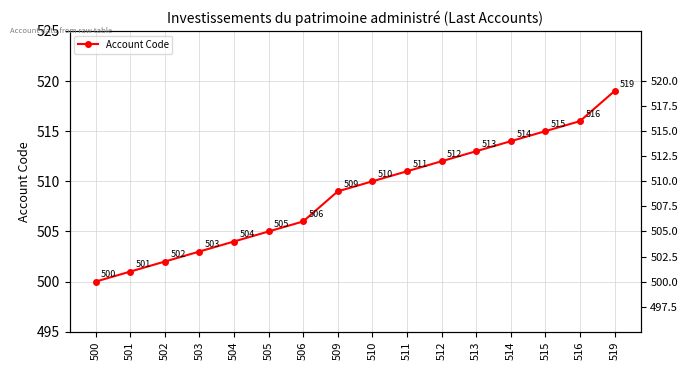

True or false: there are more than 1 points higher than both neighbors.

False